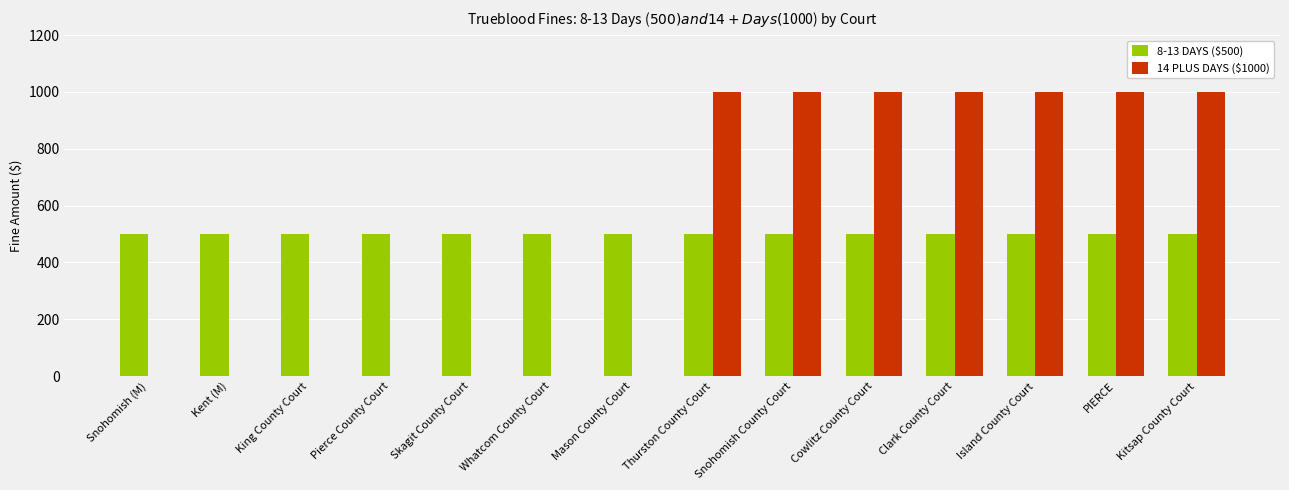

What is the total value across all series at Kitsap County Court?

1500